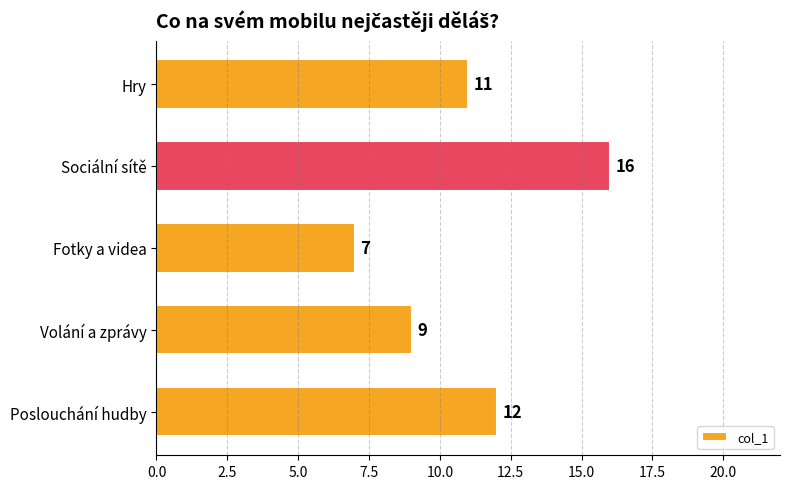

What is the approximate value at Hry?

11